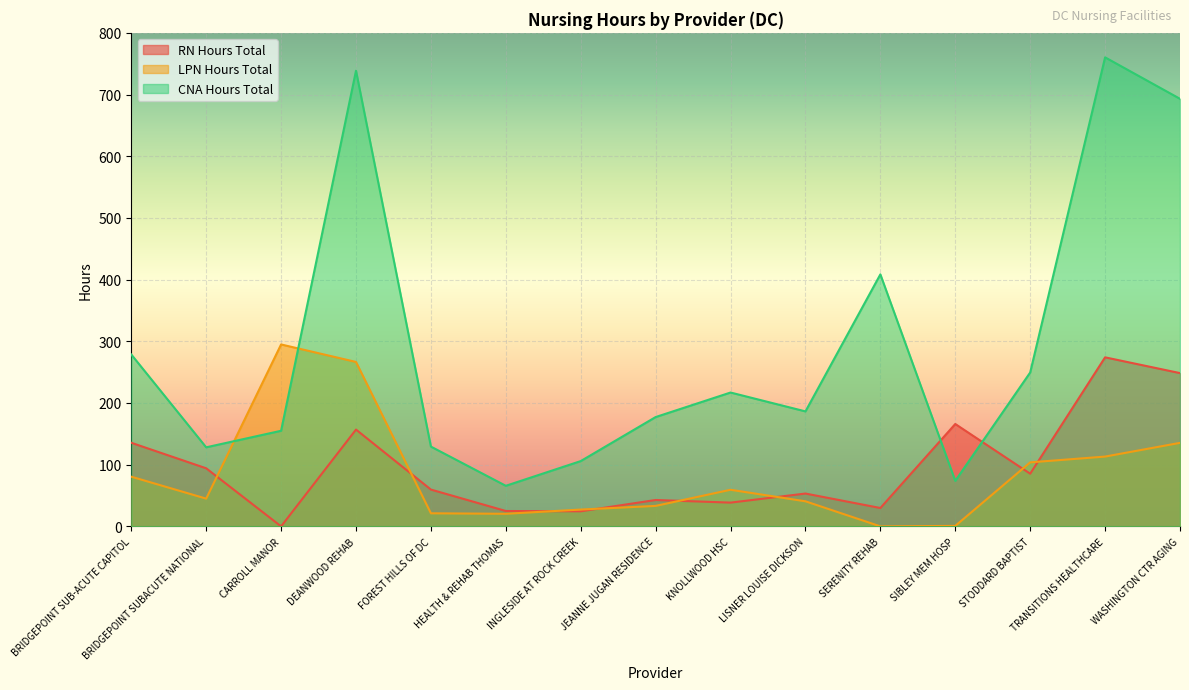

What is the label of the 9th point from the left?

KNOLLWOOD HSC